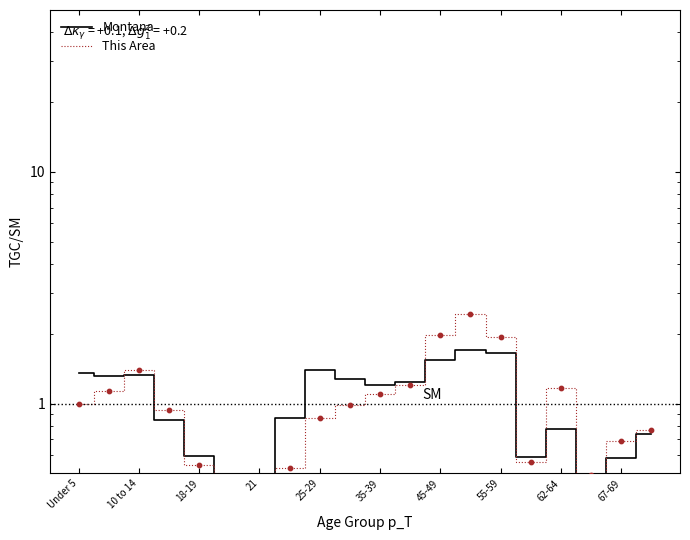

Which series contains the highest Y value?

This Area